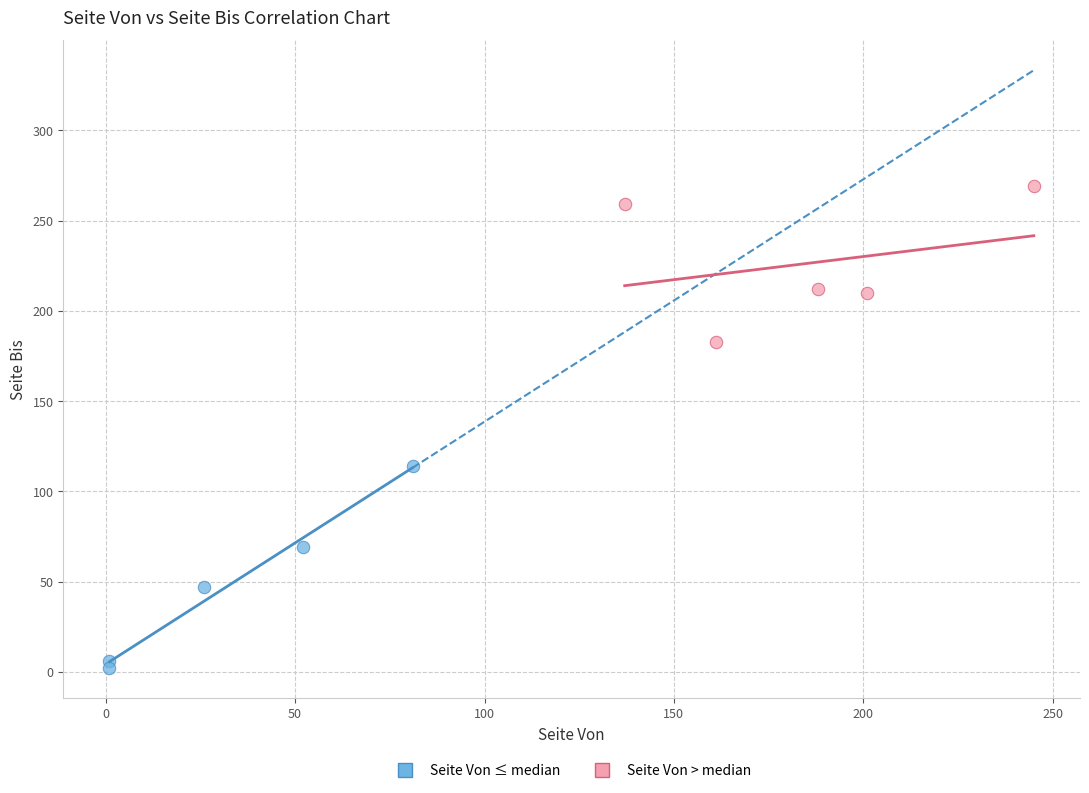

Which series has the largest Y range (max minus min)?

Seite Von ≤ median